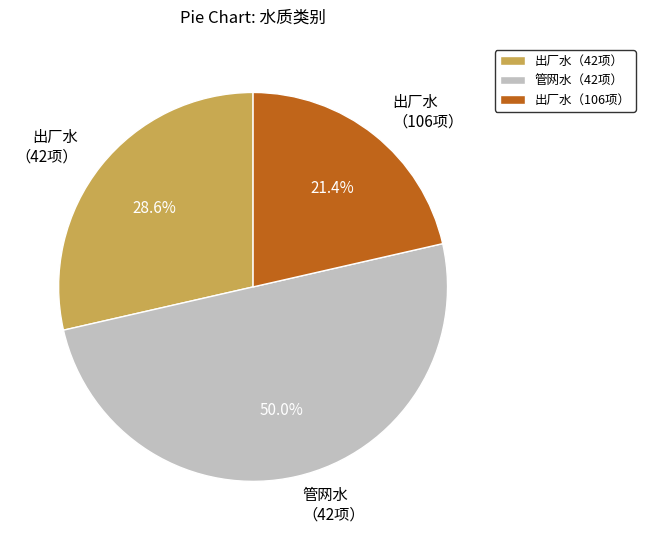

Which category has the biggest portion of the pie?

管网水（42项）